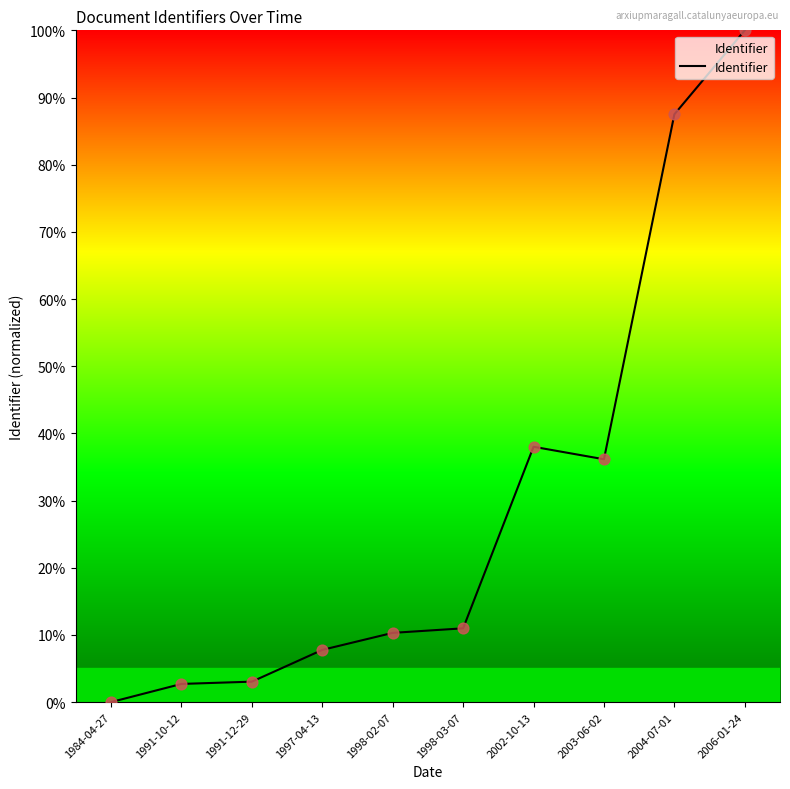

Which has a higher value, 1984-04-27 or 1991-10-12?

1991-10-12